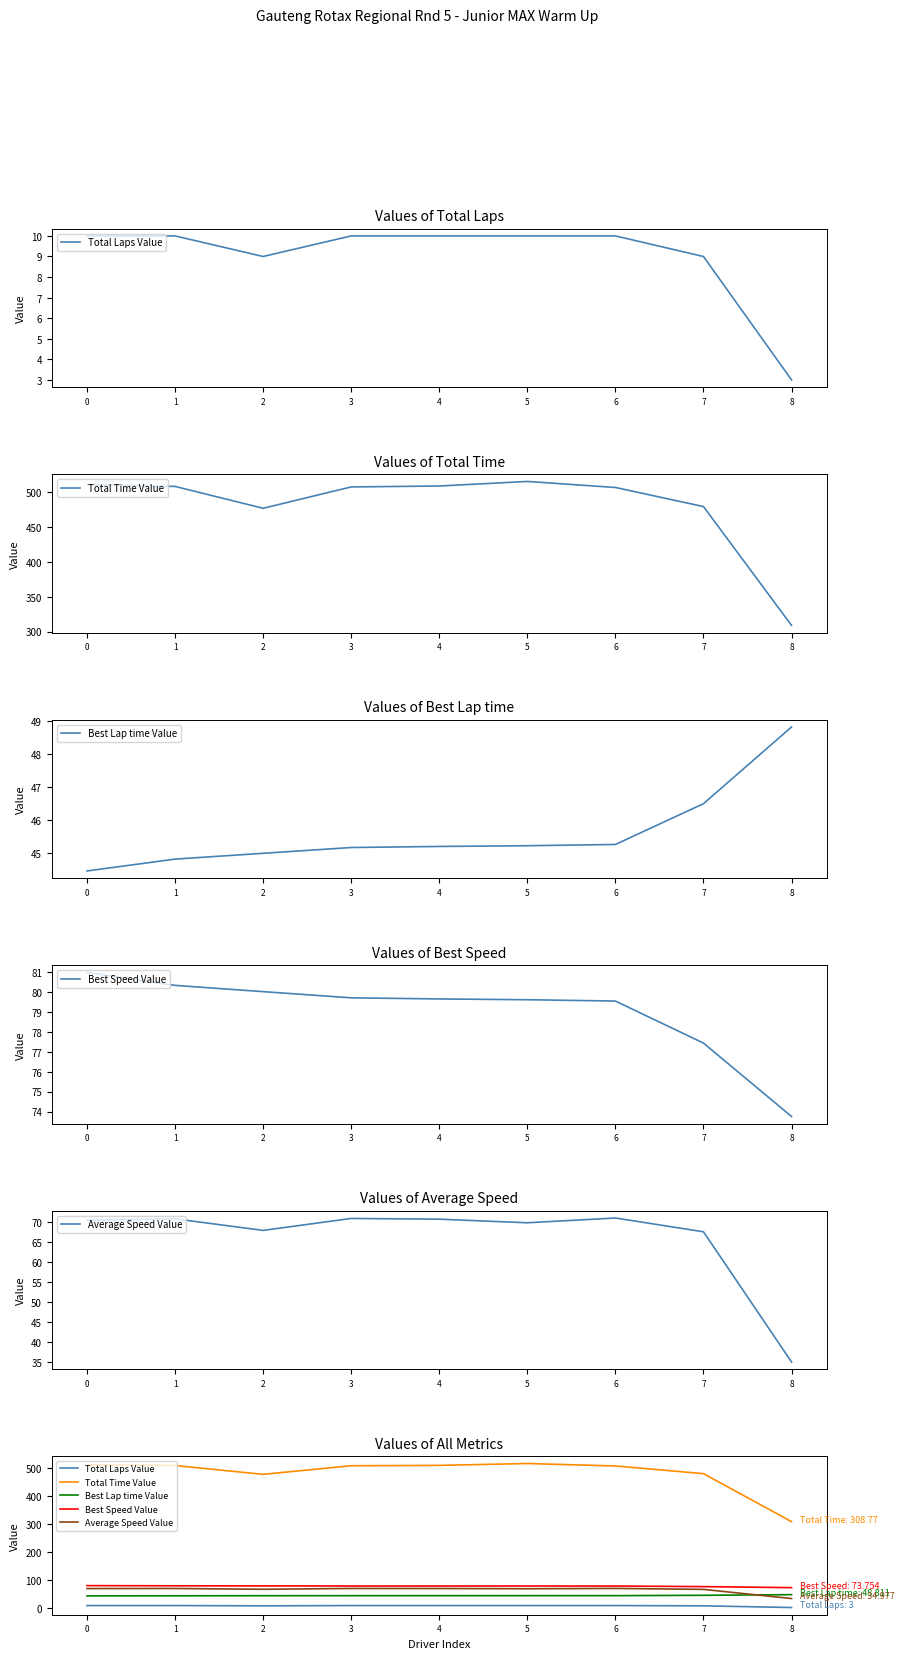

Does the chart have visible grid lines?

No